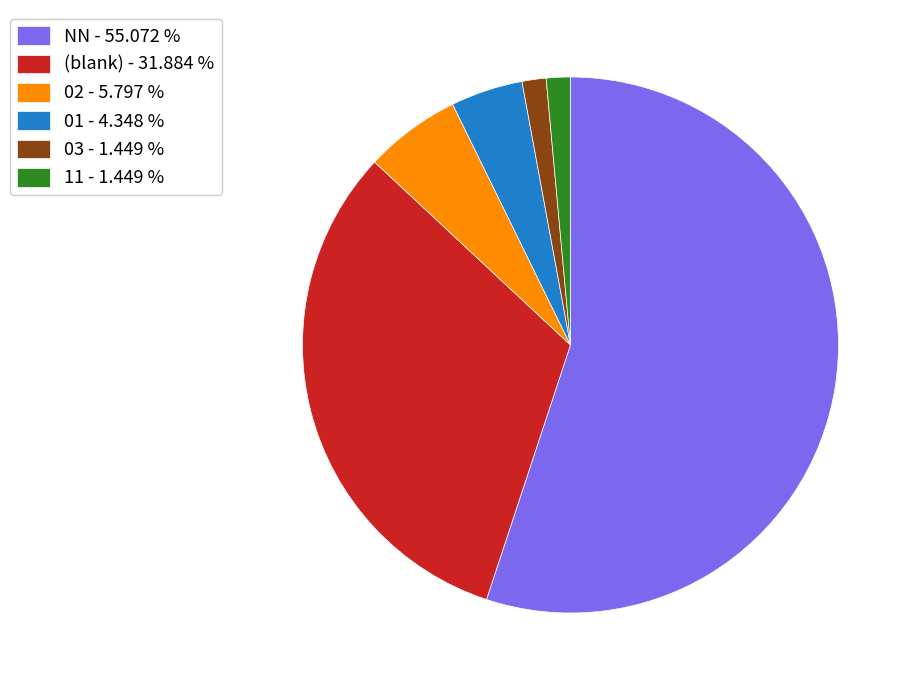

Which category has the biggest portion of the pie?

NN - 55.072 %